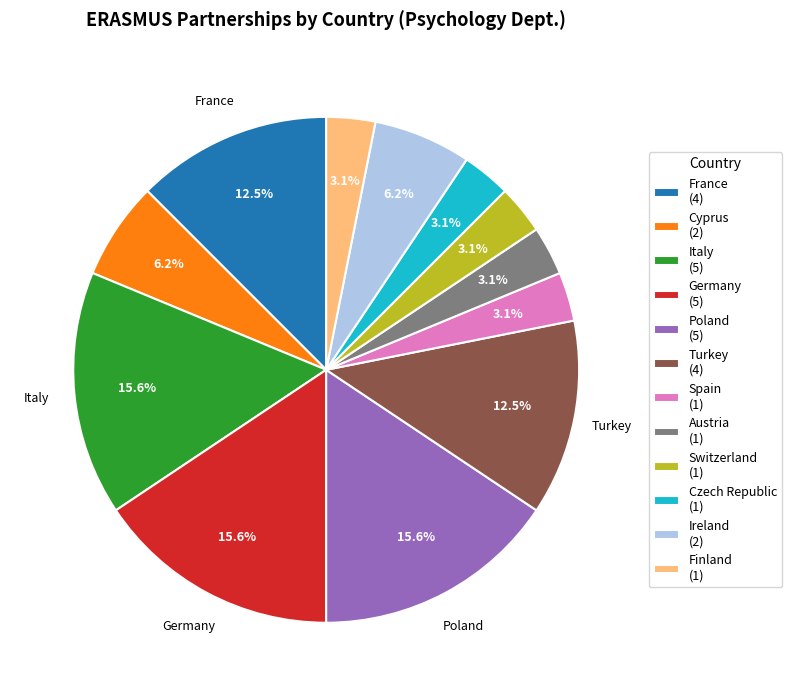

Is there any slice that represents more than half of the pie?

No